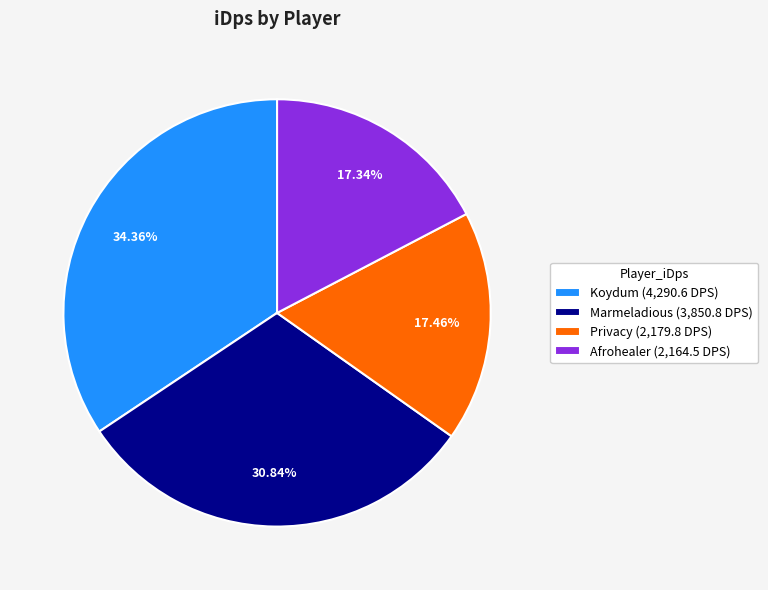

Does Afrohealer represent more than half of the total?

No